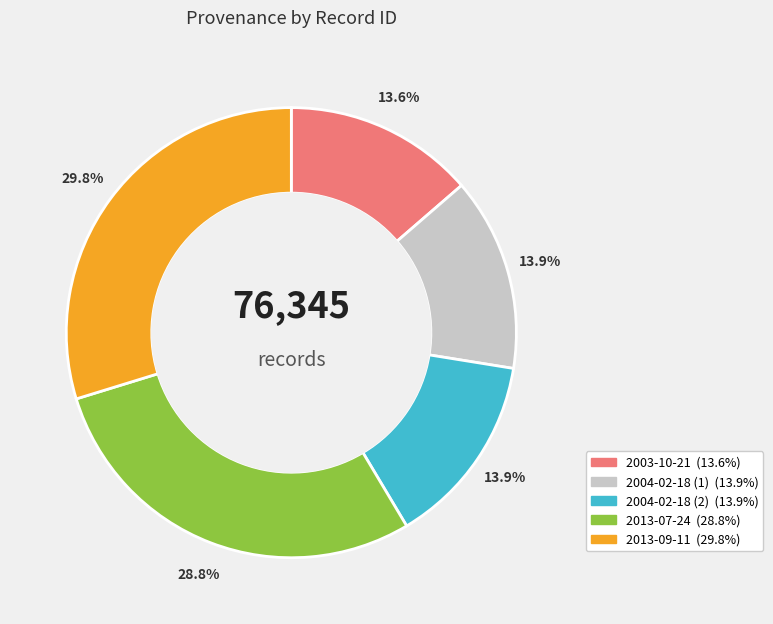

To the nearest percent, what portion does 2013-09-11 represent?

30%